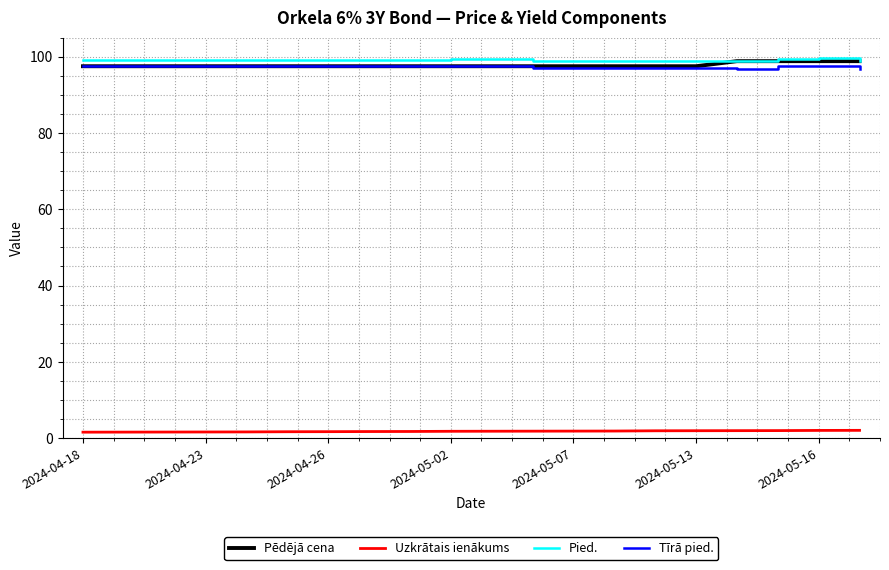

True or false: Tīrā pied. and Pied. cross at least once.

False